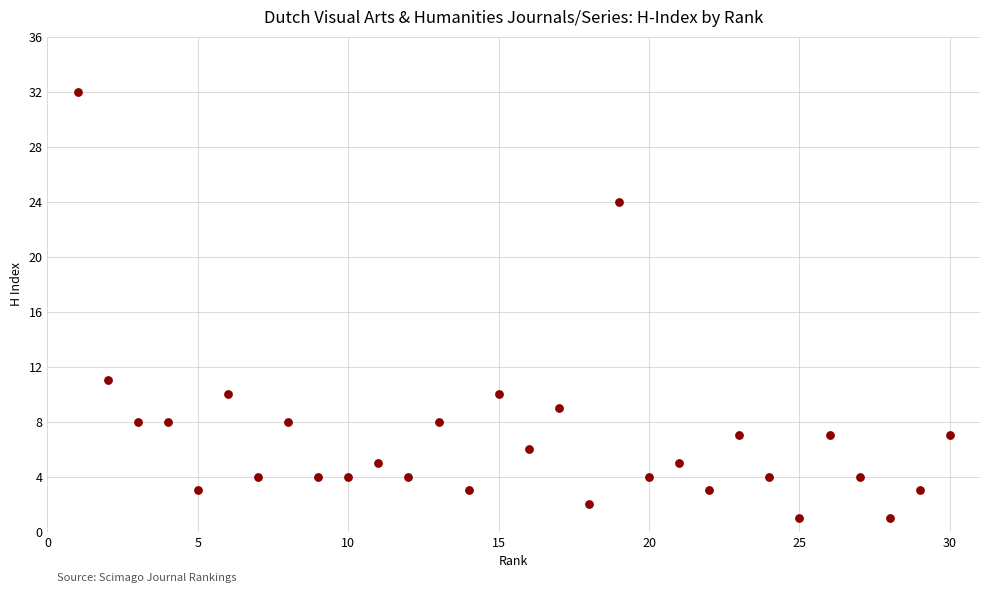

What Y value in the scatter plot is closest to 16?

11